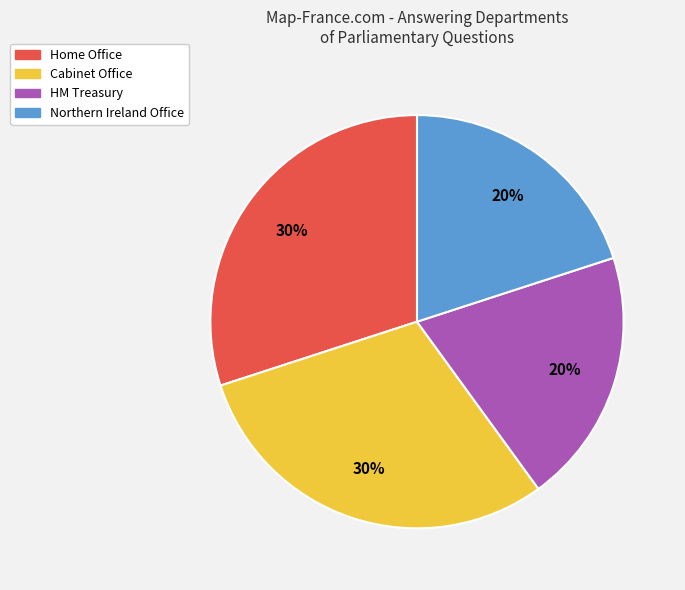

Combined, do Northern Ireland Office and HM Treasury account for over 50%?

No